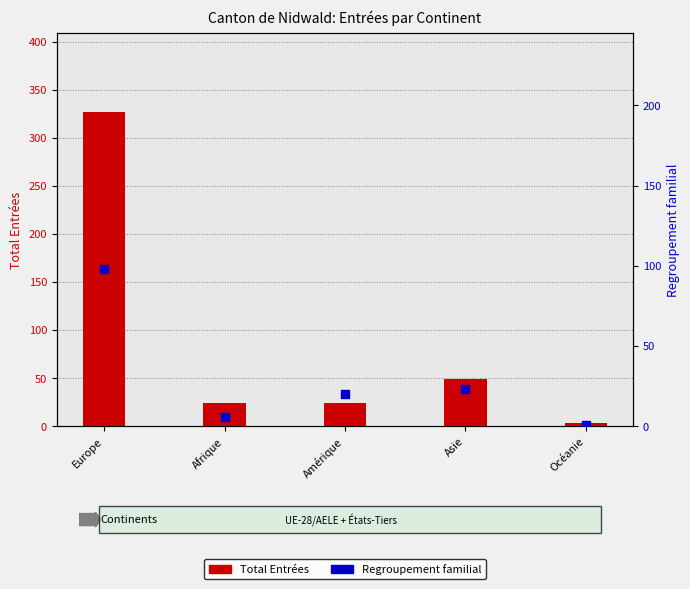

Which series has the largest Y range (max minus min)?

Total Entrées